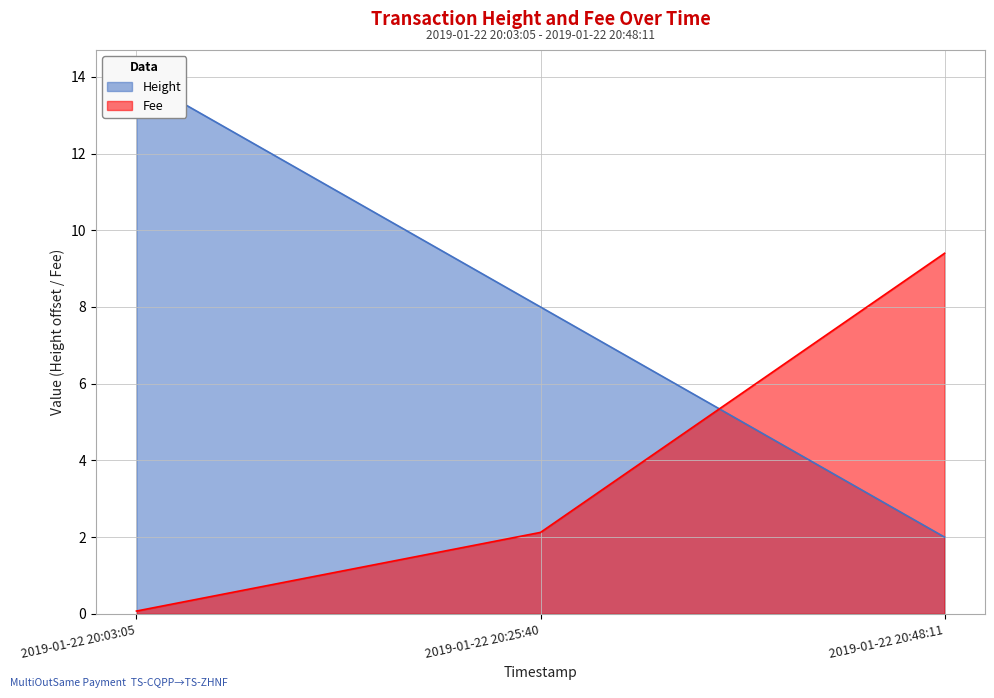

What is the difference between the Height values at 2019-01-22 20:25:40 and 2019-01-22 20:03:05?

6.0